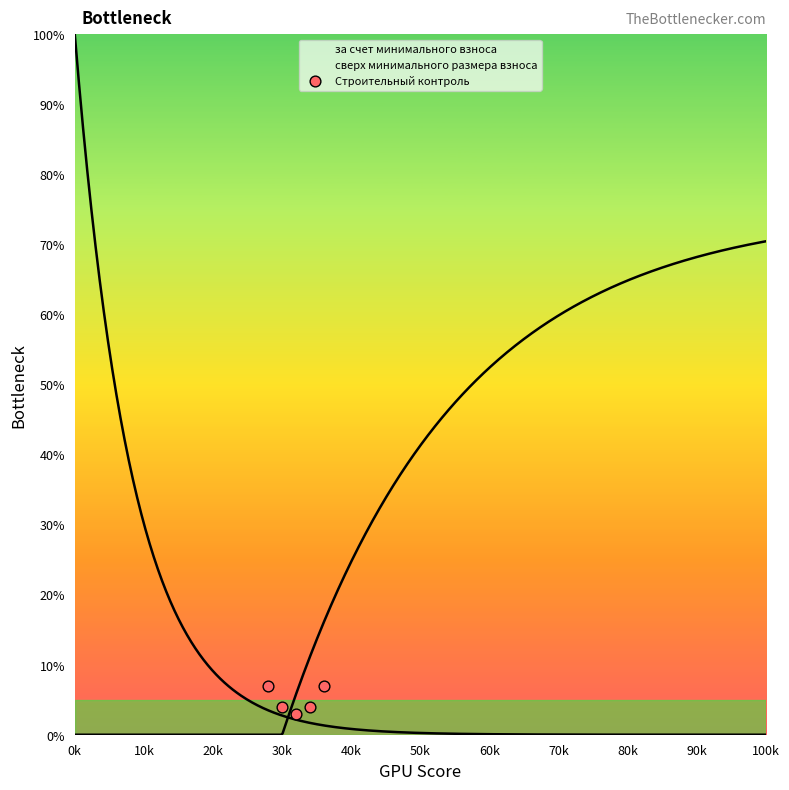

Which has a higher value, 0k or 10k?

0k